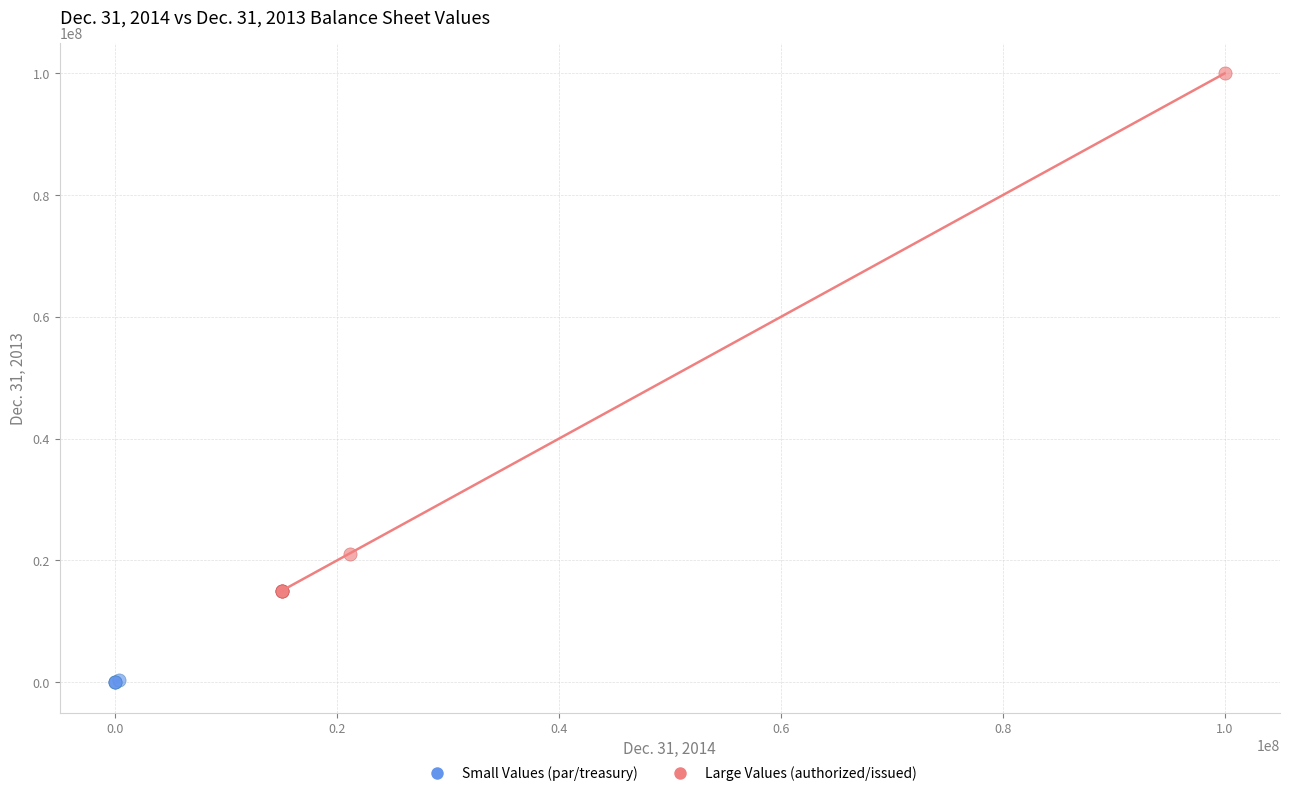

Which series contains the lowest Y value?

Small Values (par/treasury)